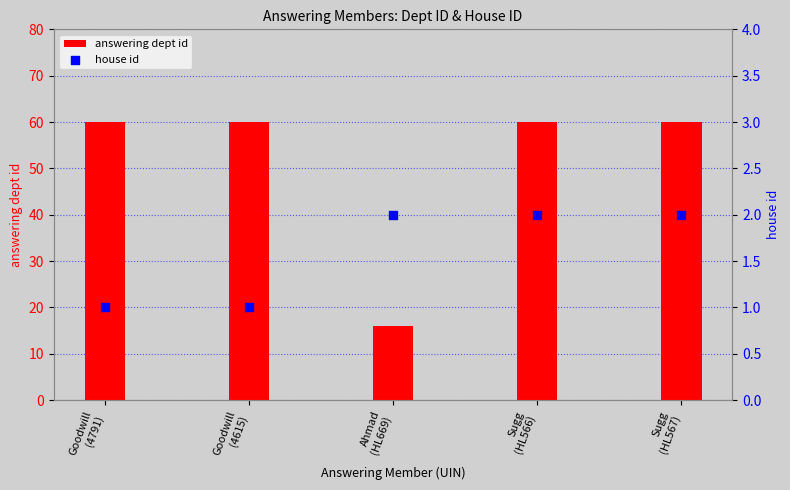

At how many categories does at least one series exceed 16?

4